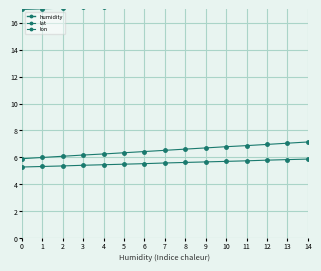

What is the value of the lat point at the 7th from the left?

6.4